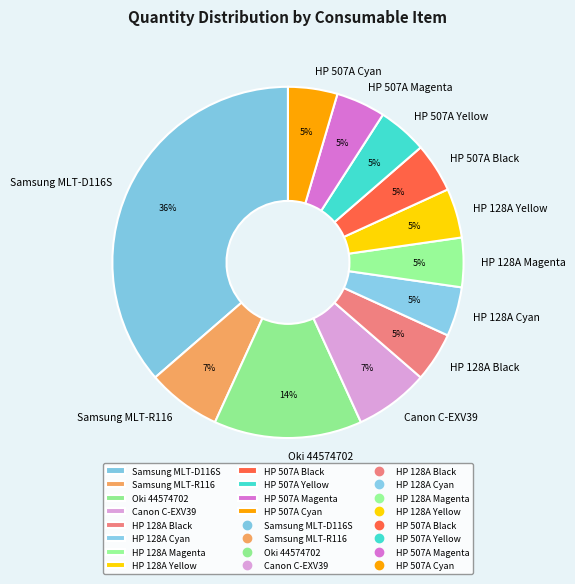

Count the number of slices in the pie.

12